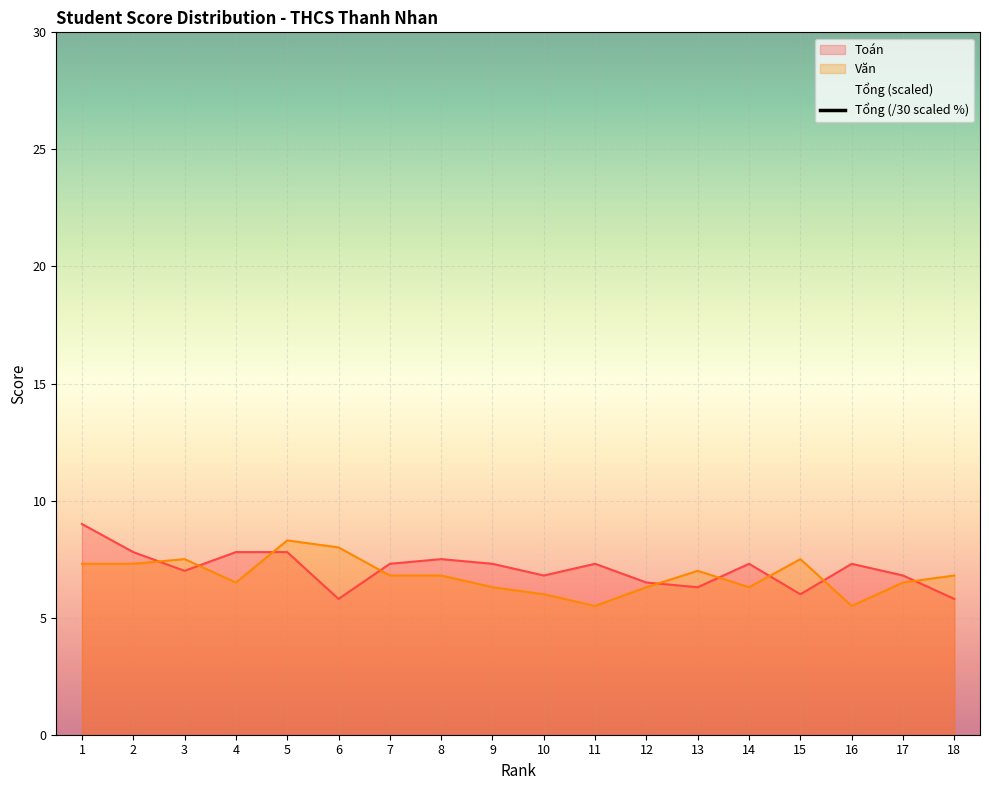

The value of Toán at 10 is 6.8. True or false?

True